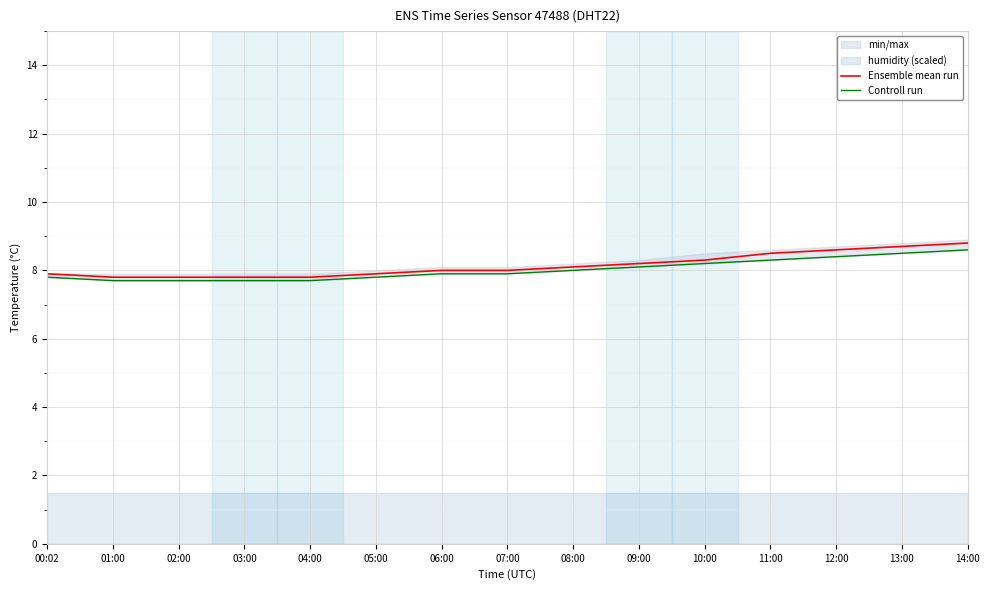

What is the label of the 6th point from the right?

09:00